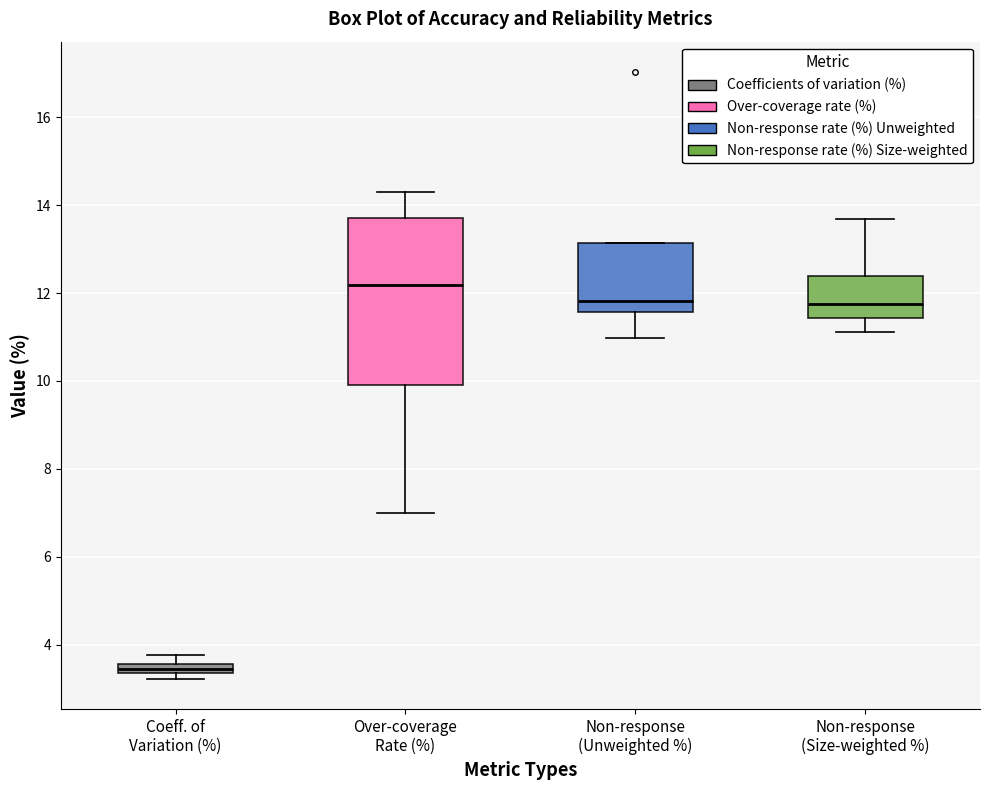

Where is the lower edge of the box for Non-response (Size-weighted %) on the y-axis? The values are not printed on the chart, so give them approximately, as read against the axis.

11.4